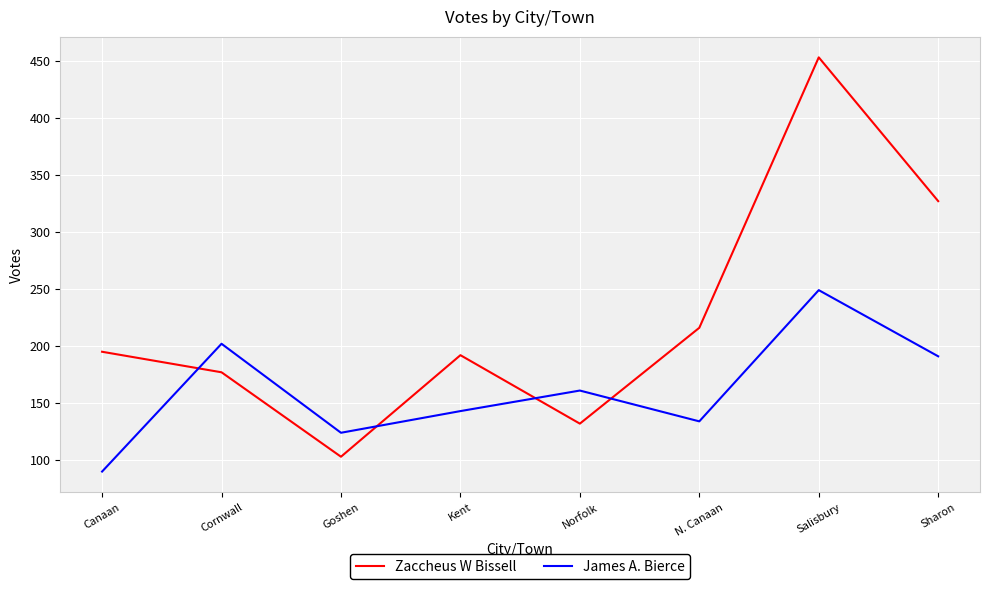

Reading right to left, transcribe all the data shown in this chart.

Zaccheus W Bissell: 327	453	216	132	192	103	177	195
James A. Bierce: 191	249	134	161	143	124	202	90